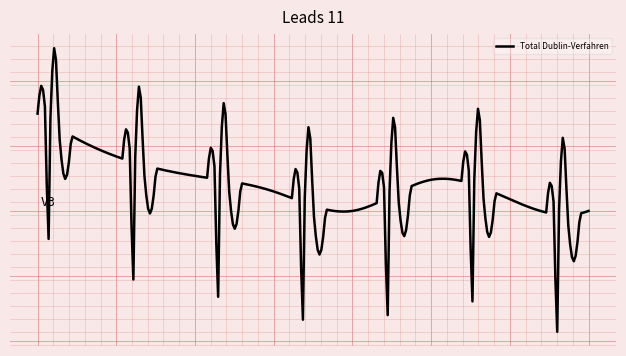

Does the chart display data point markers on the line(s)?

No